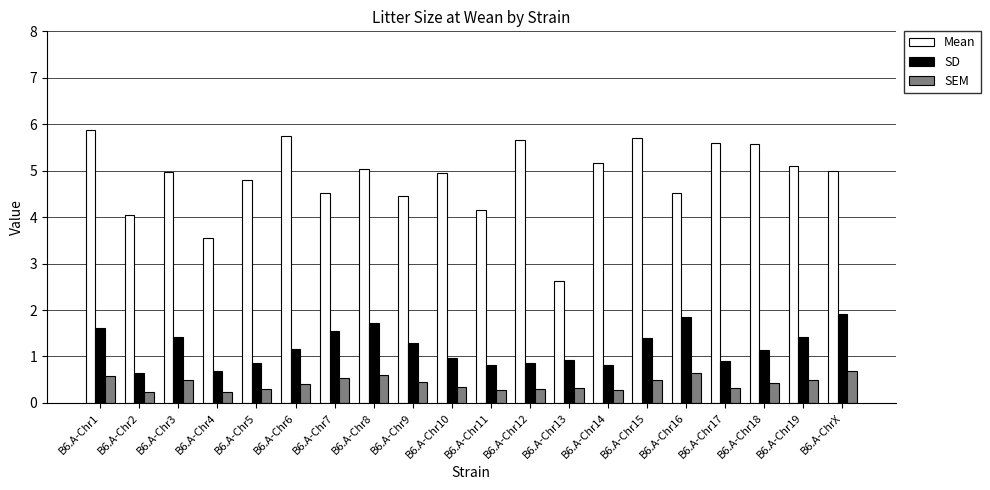

How many bars are there in each group?

3